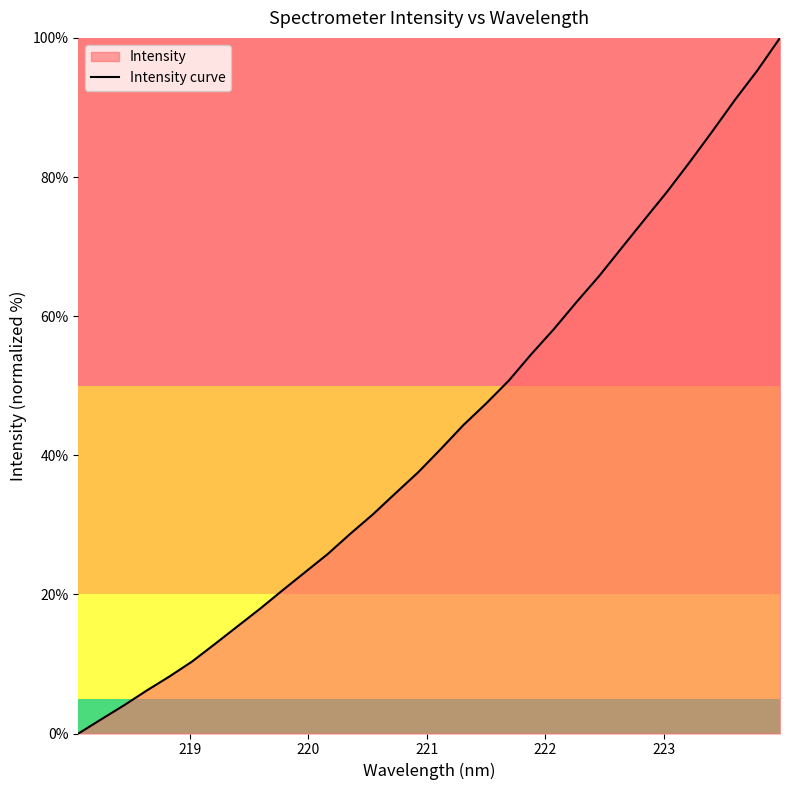

What is the difference between the maximum and minimum values?

100.0